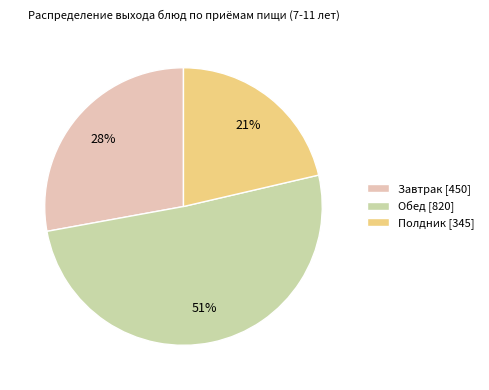

What is the ratio of the value at Обед to the value at Полдник?

2.4